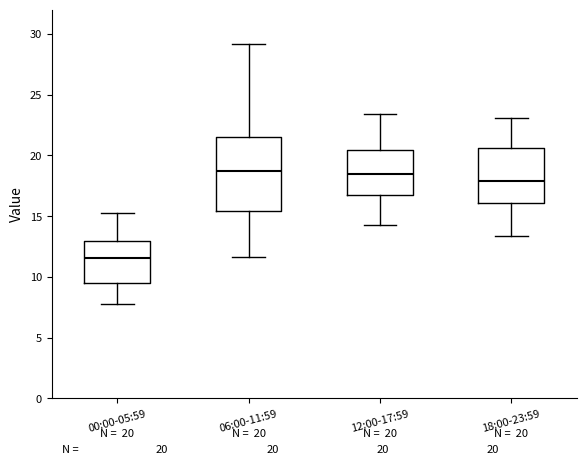

Comparing the boxes themselves (not the whiskers), which one is the tallest?

06:00-11:59